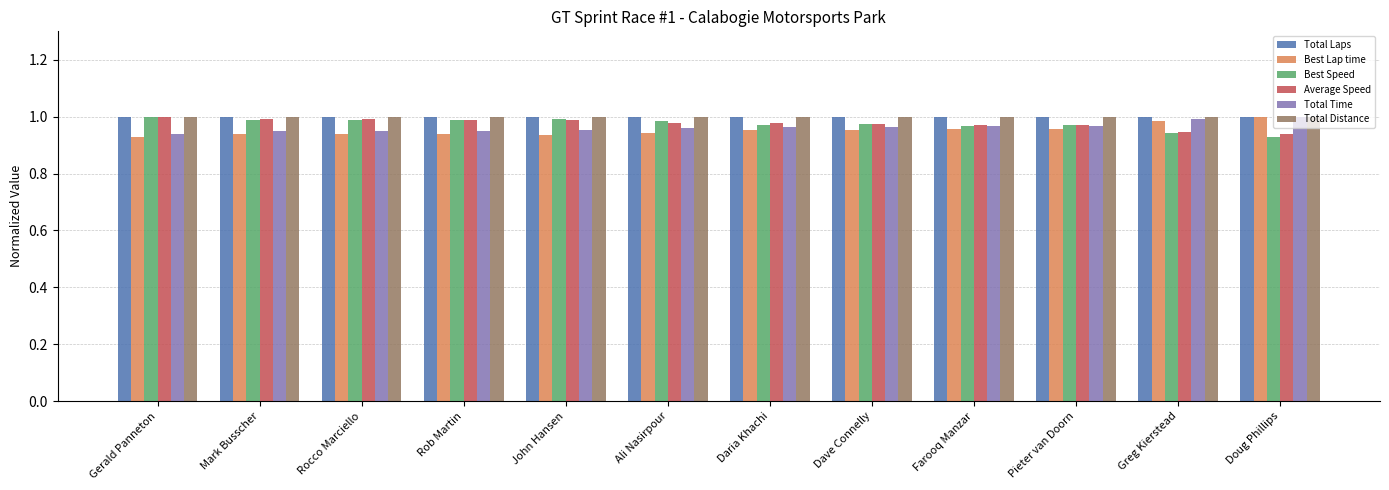

Does the chart contain stacked bars?

No